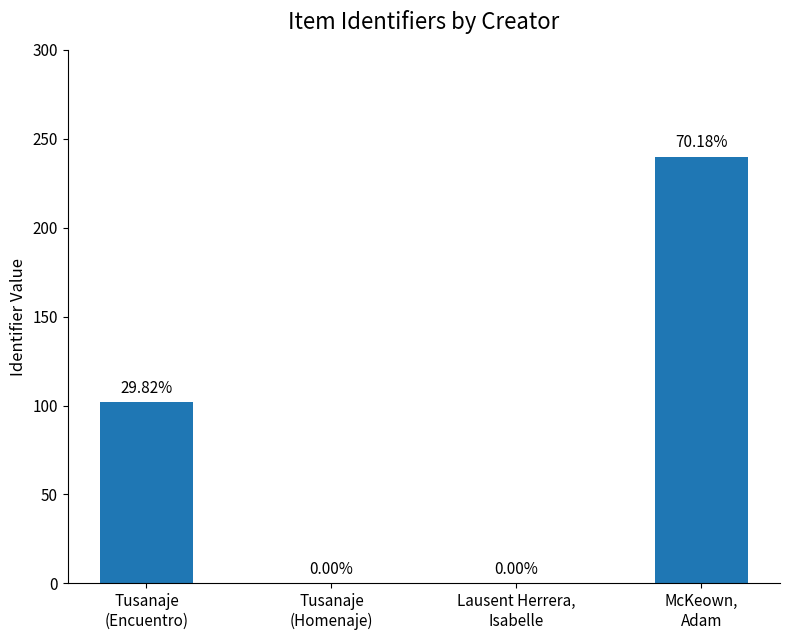

What is the sum of the values at Lausent Herrera,
Isabelle and Tusanaje
(Encuentro)?

102